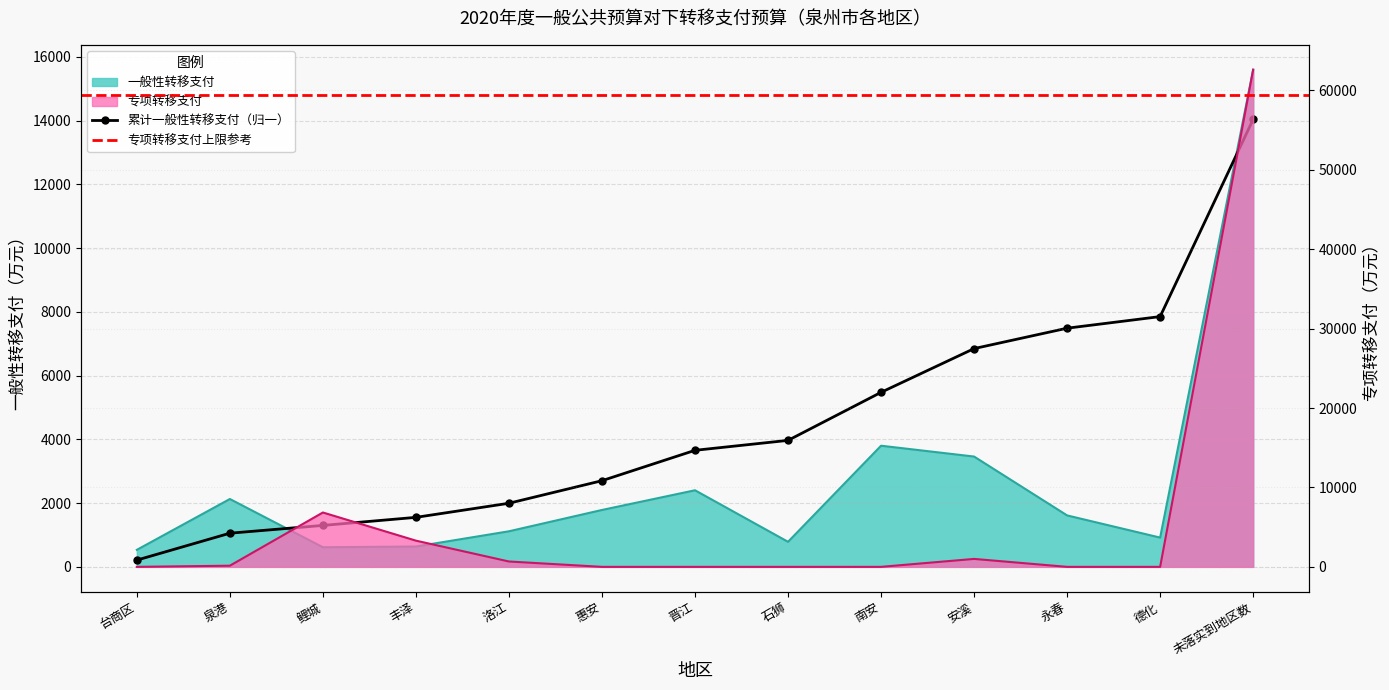

Which series has the widest spread of values?

专项转移支付